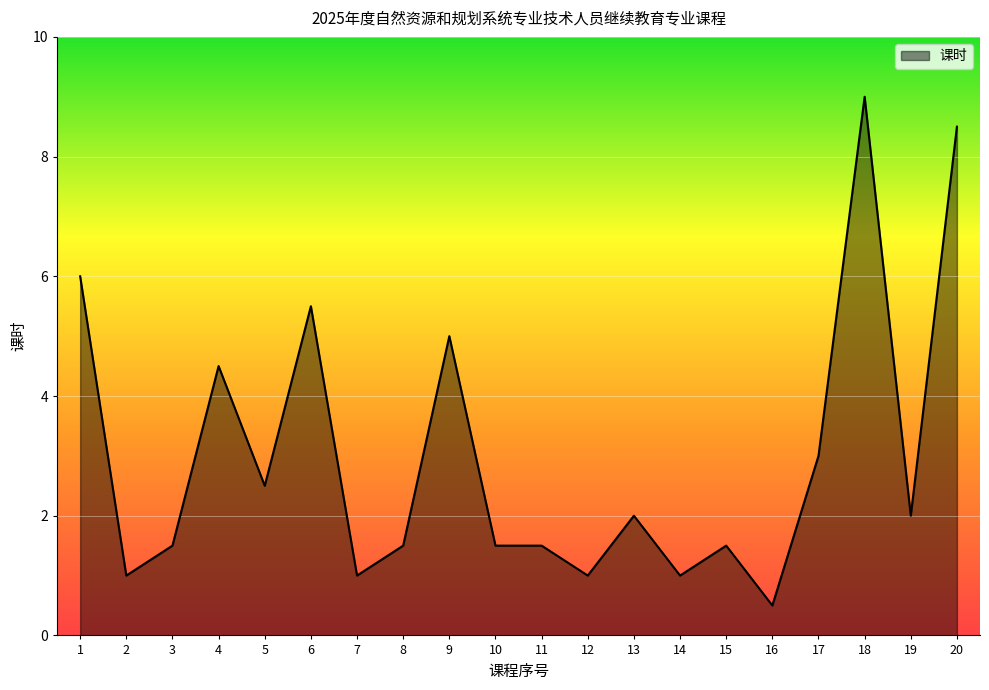

What is the smallest value displayed?

0.5